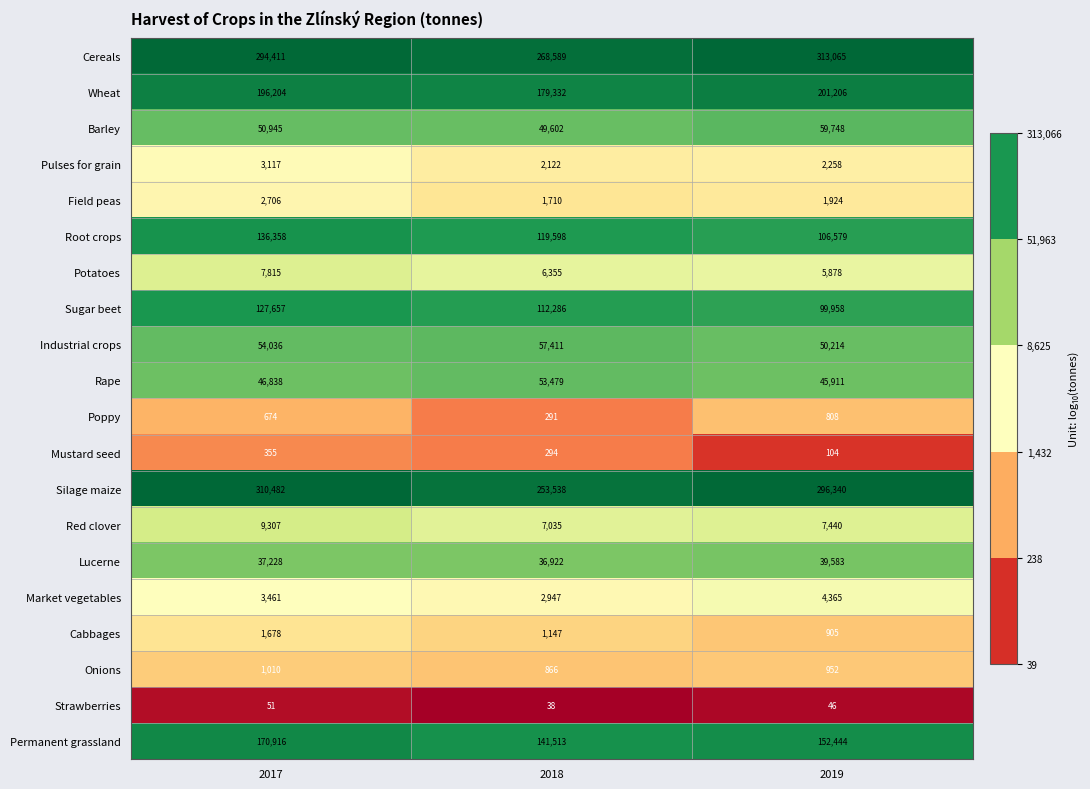

The value of Silage maize at 2019 is 432797. True or false?

False